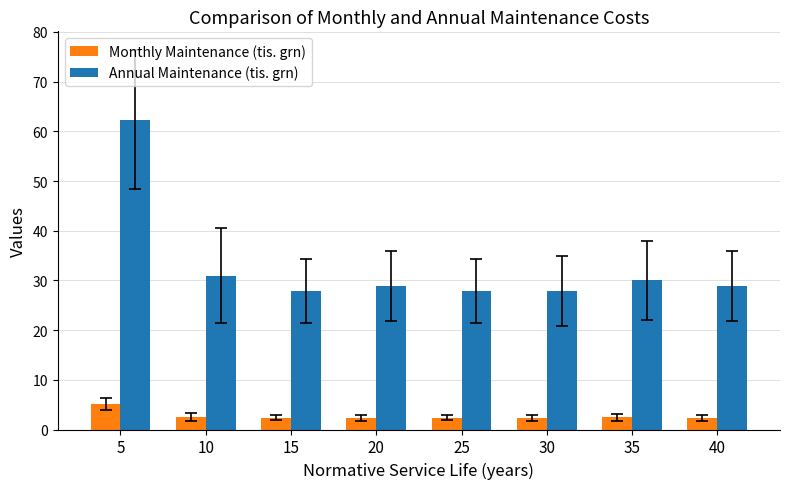

What are all the series names shown in the legend?

Monthly Maintenance (tis. grn), Annual Maintenance (tis. grn)